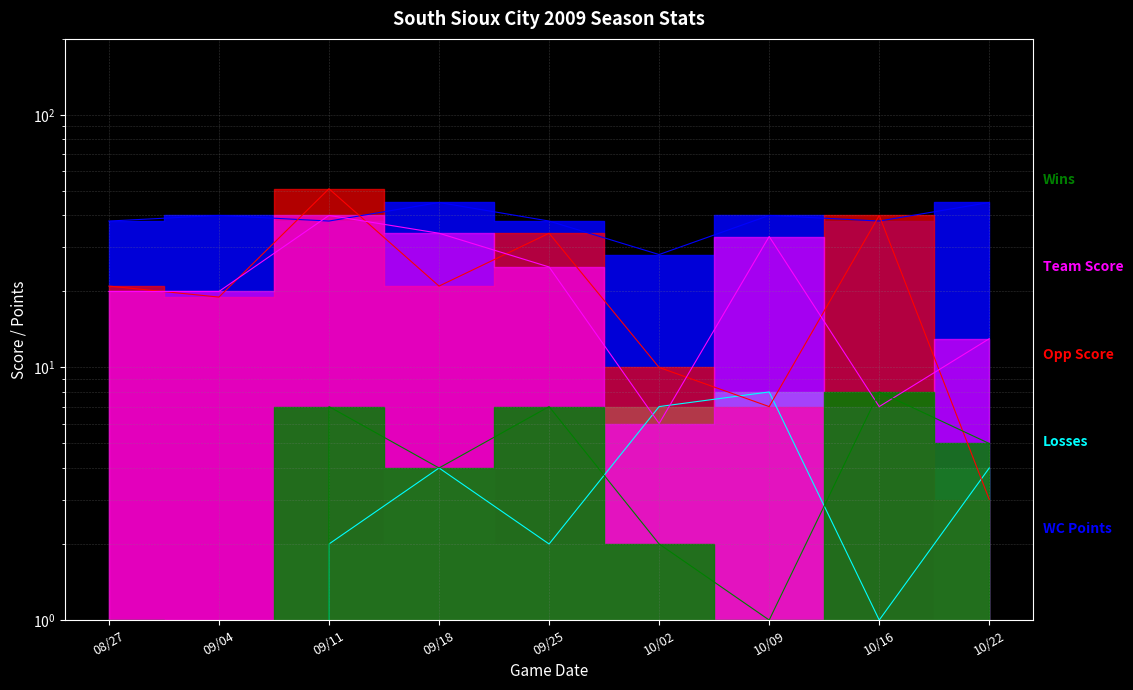

Which series ends up on top after the final intersection of WC Points and Team Score?

WC Points